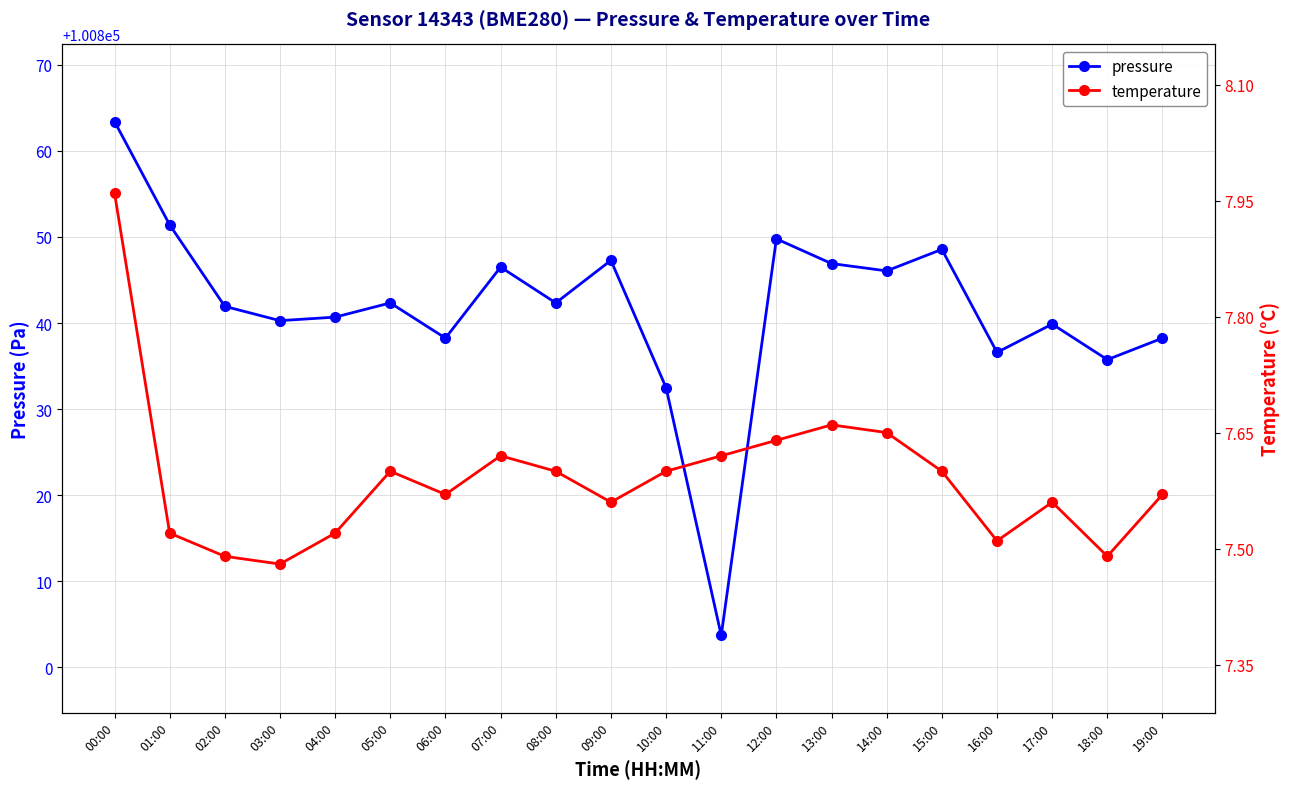

What is the difference between the pressure values at 13:00 and 04:00?

6.2